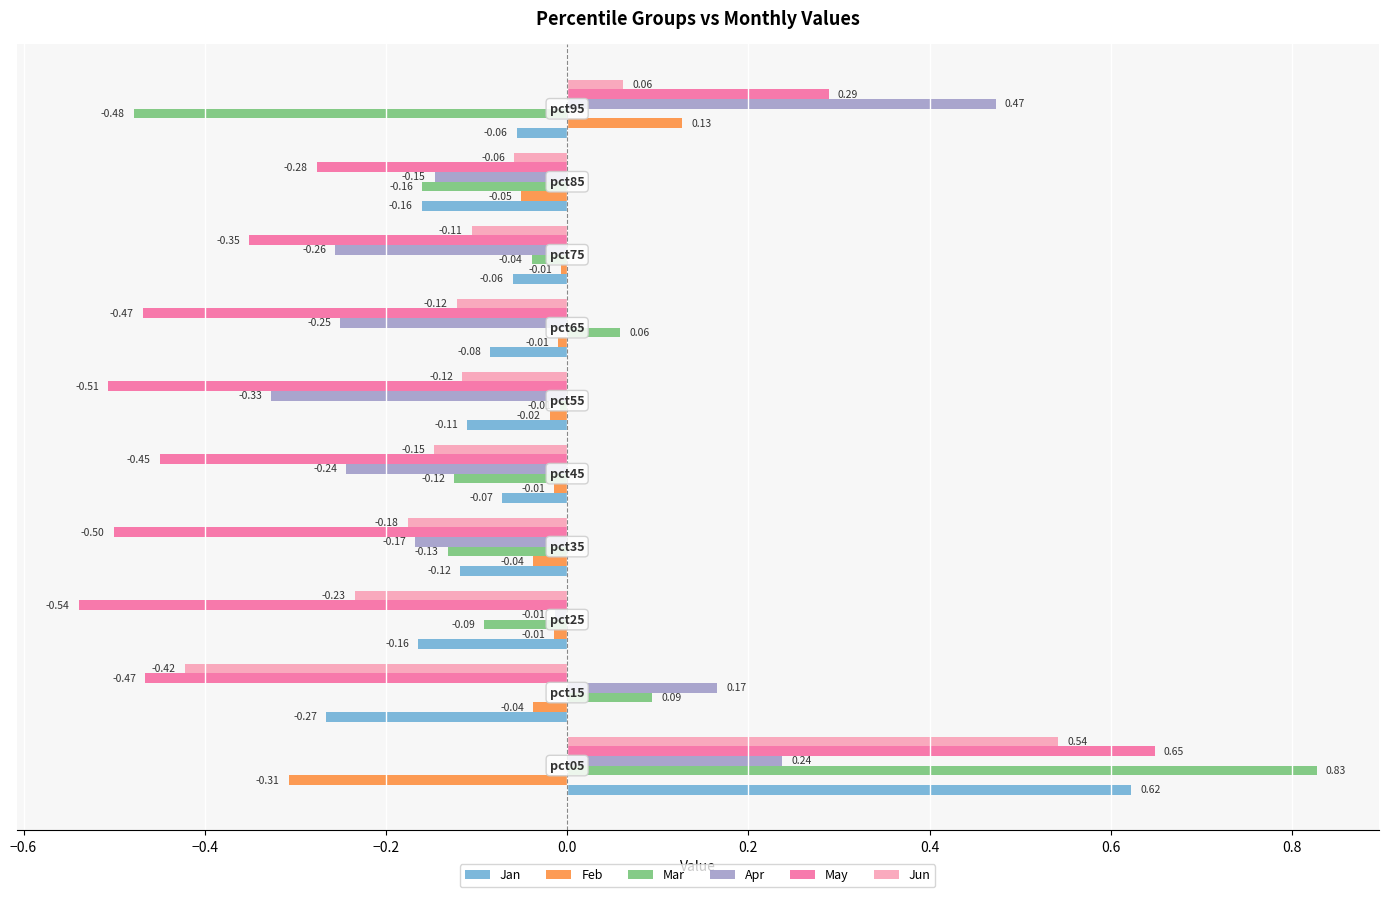

Which series has the largest total across all categories?

Mar